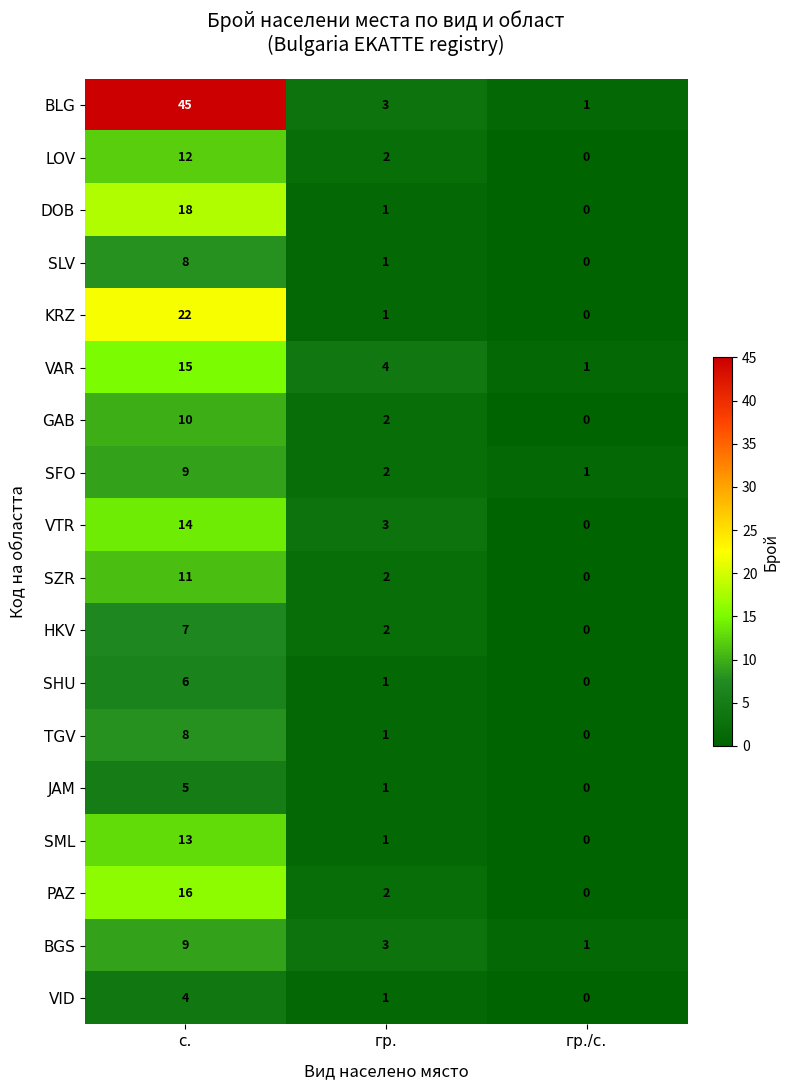

Count the VAR values in the range 1 to 15.

3